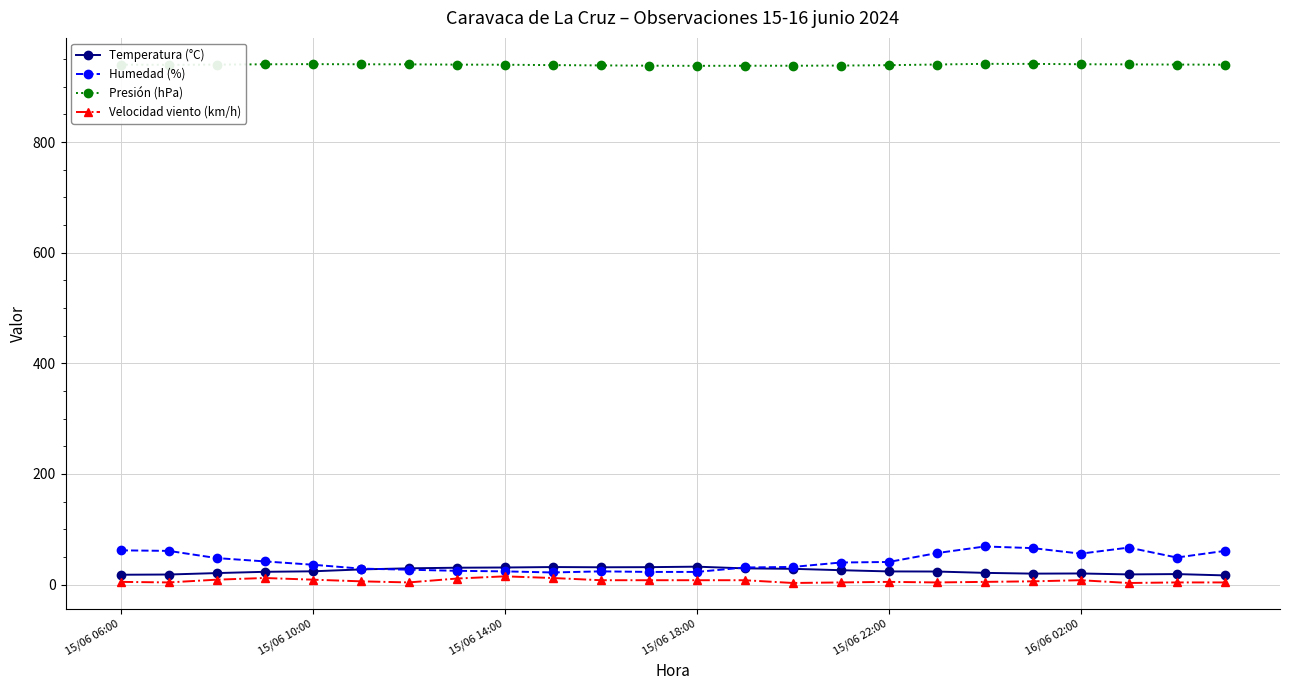

Which series has the largest total across all categories?

Presión (hPa)